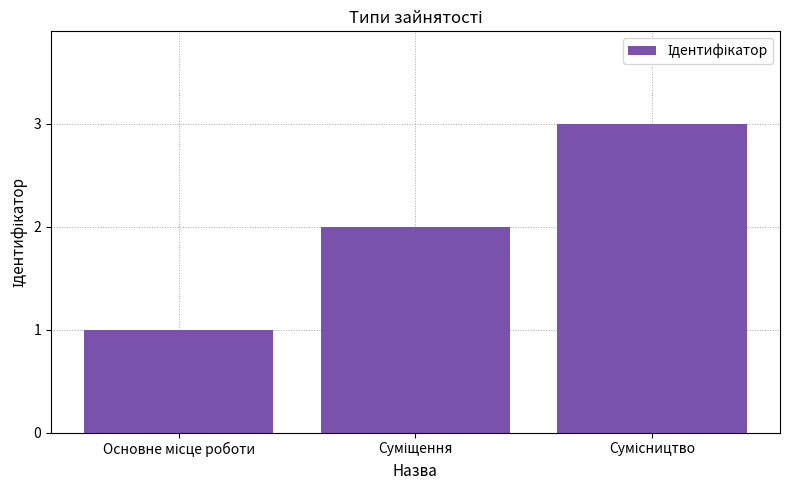

Does the chart contain stacked bars?

No